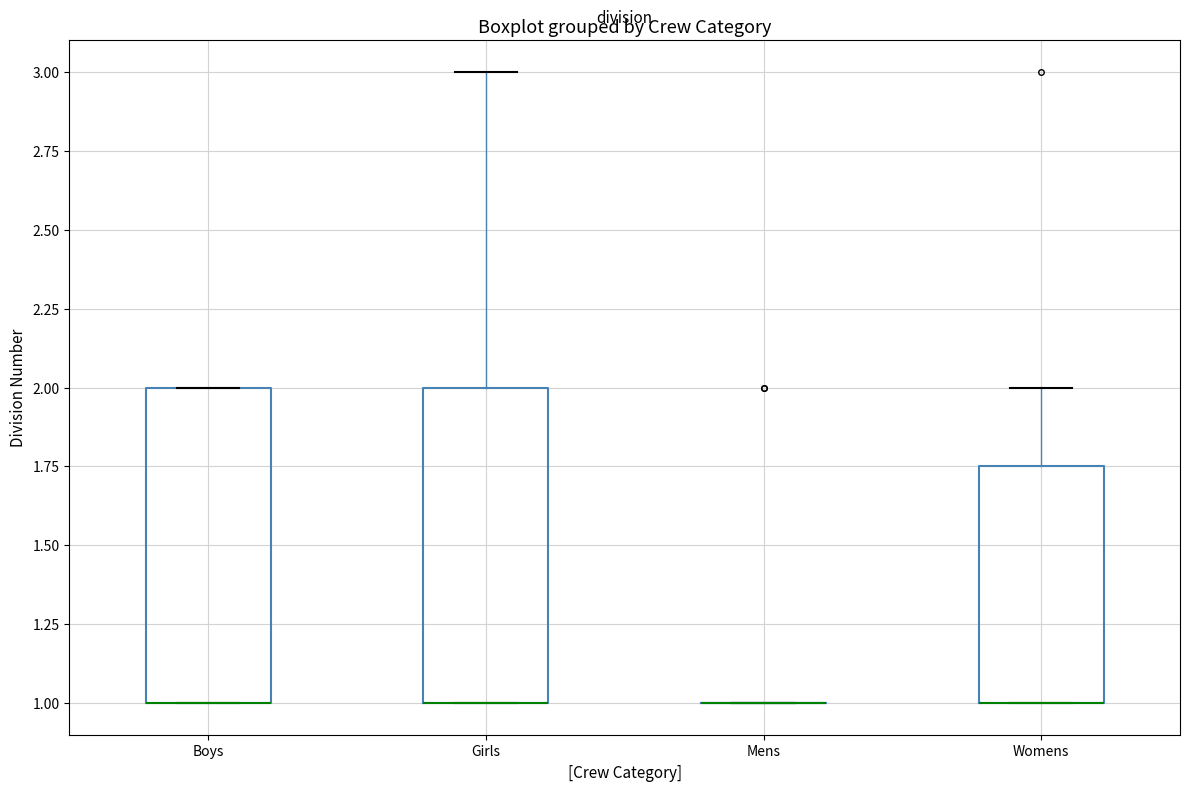

Reading left to right, transcribe this box plot: for each box, give where its median line is, the range the box spans, and where its two whiskers end, as read against the y-axis. The values are not printed on the chart, so give them approximately, as read against the axis.

Boys: median 1.00 (drawn on the box's lower edge), box 1.00 to 2.00, whiskers 1.00 to 2.00
Girls: median 1.00 (drawn on the box's lower edge), box 1.00 to 2.00, whiskers 1.00 to 3.00
Mens: box collapsed to a line at 1.00, whiskers 1.00 to 1.00
Womens: median 1.00 (drawn on the box's lower edge), box 1.00 to 1.75, whiskers 1.00 to 2.00